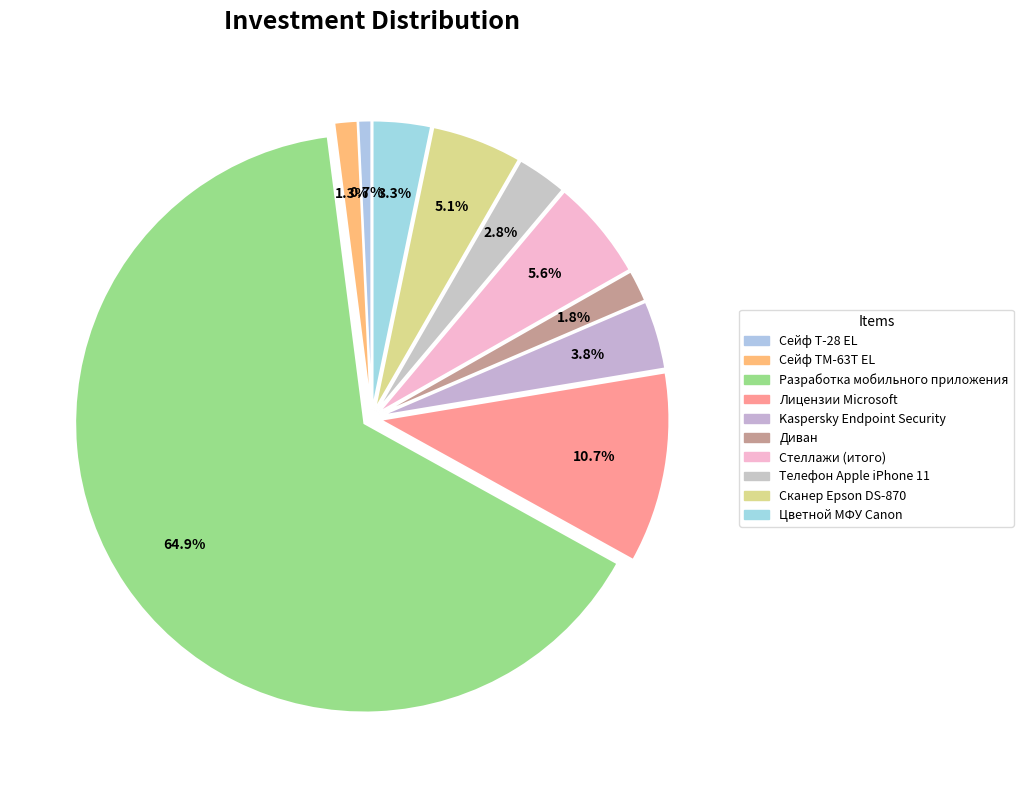

How many slices are in this pie chart?

10